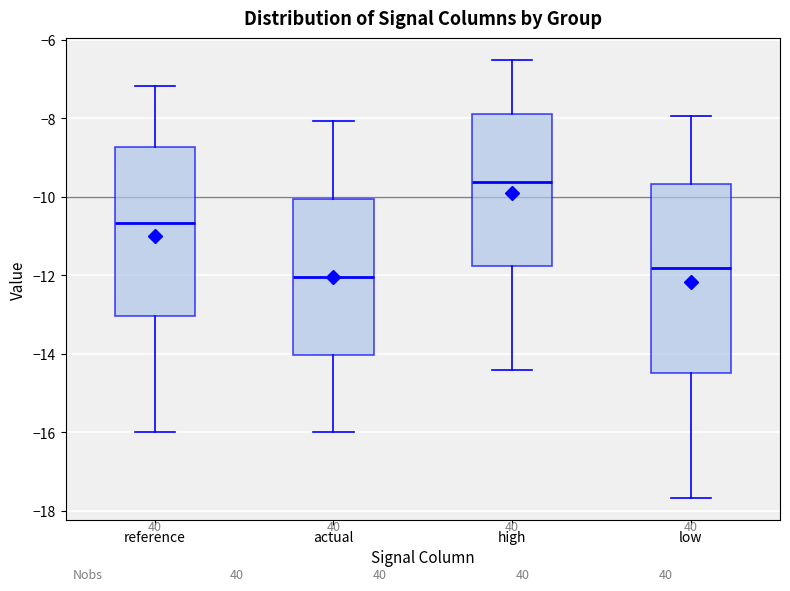

Where is the lower edge of the box for reference on the y-axis? The values are not printed on the chart, so give them approximately, as read against the axis.

-13.0